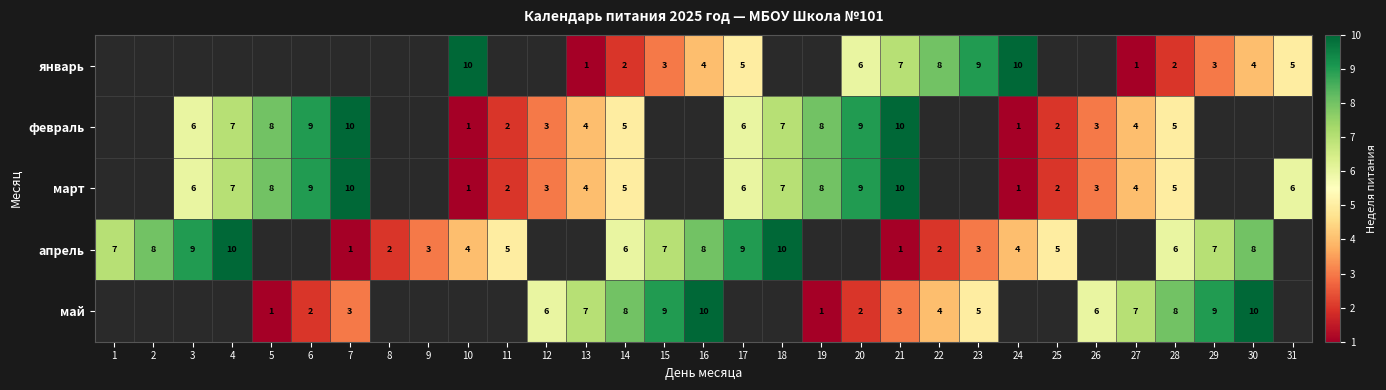

At which category is the sum across all series the highest?

21